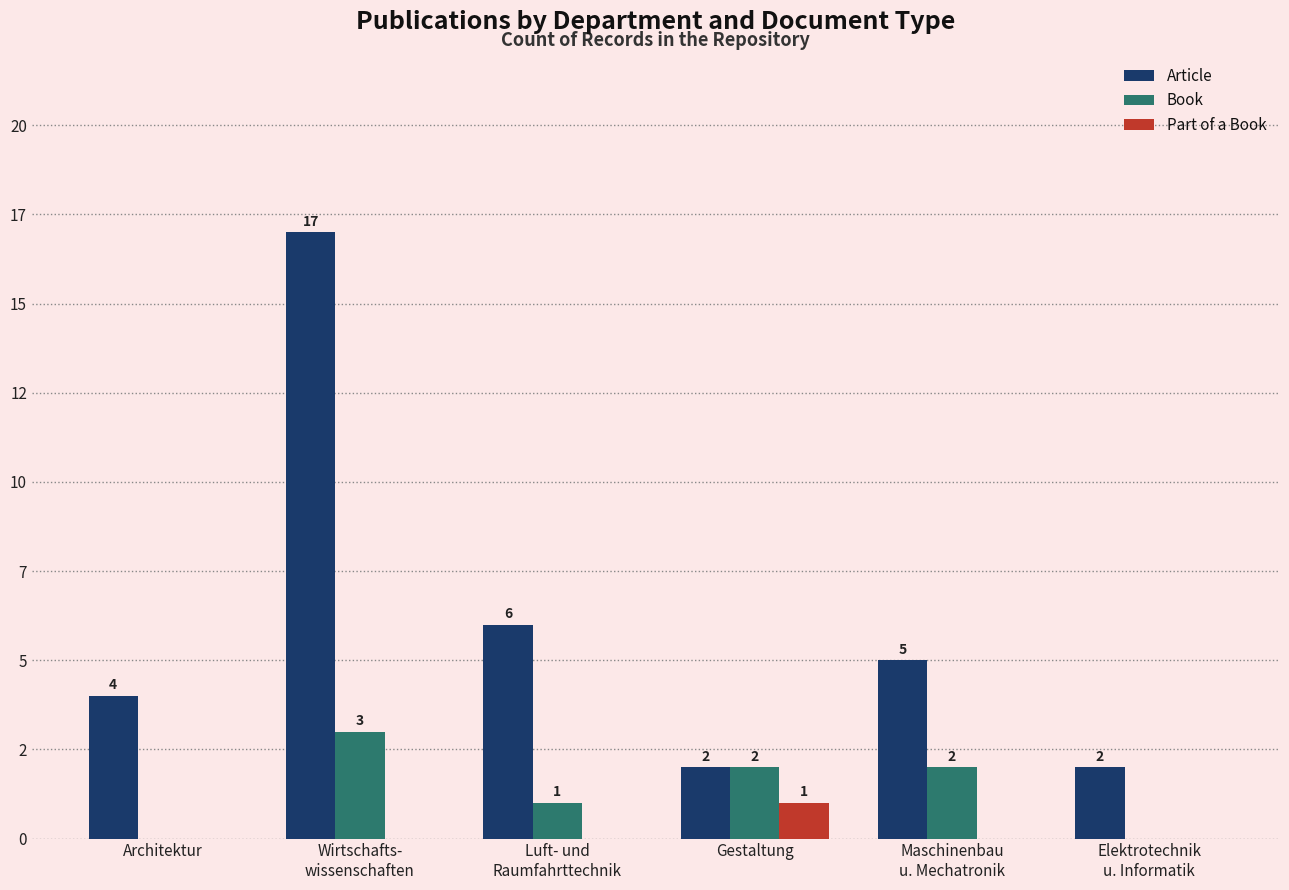

Is it true that Book equals 3 at Wirtschafts-
wissenschaften?

True